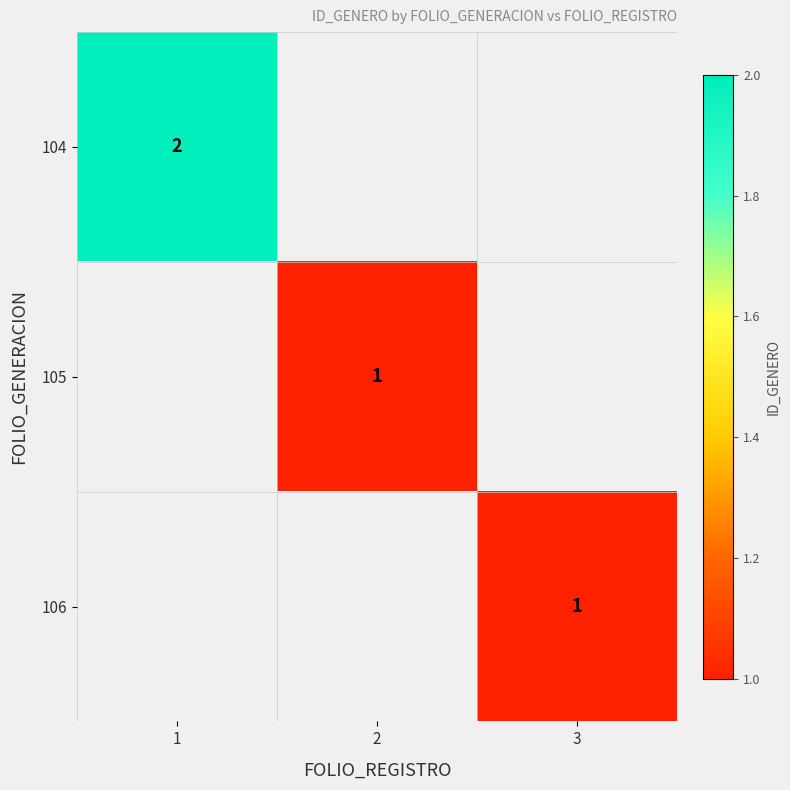

The 104 series shows 1 at 1. True or false?

False